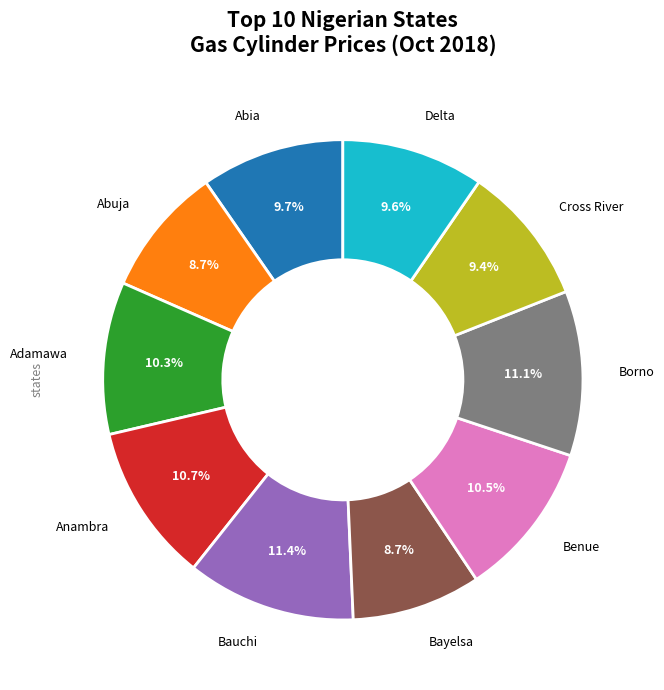

Is there any slice that represents more than half of the pie?

No